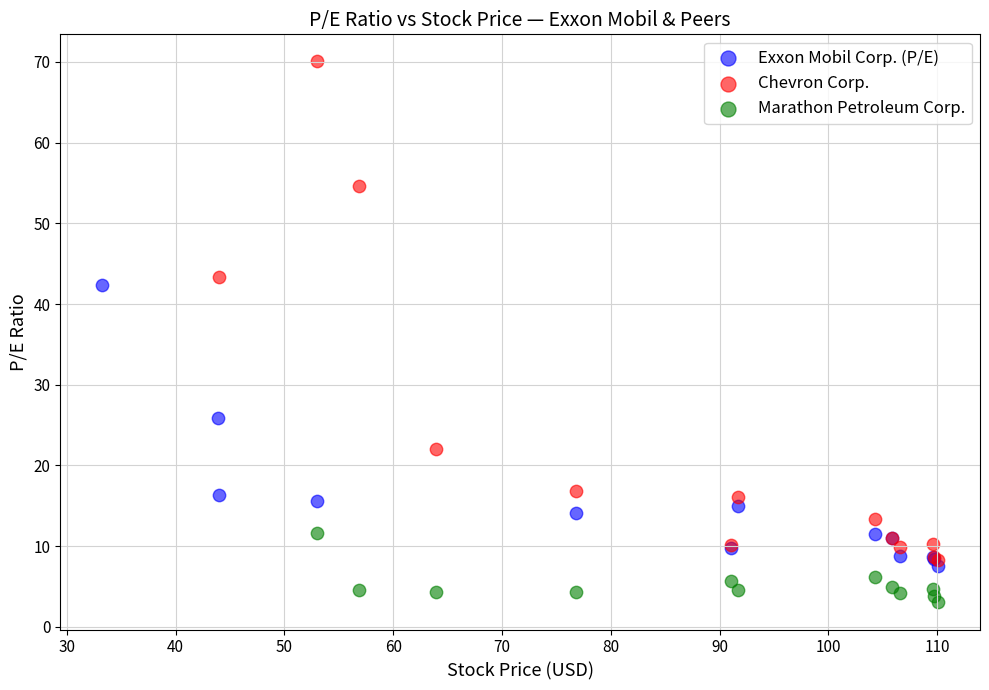

Which series contains the highest Y value?

Chevron Corp.